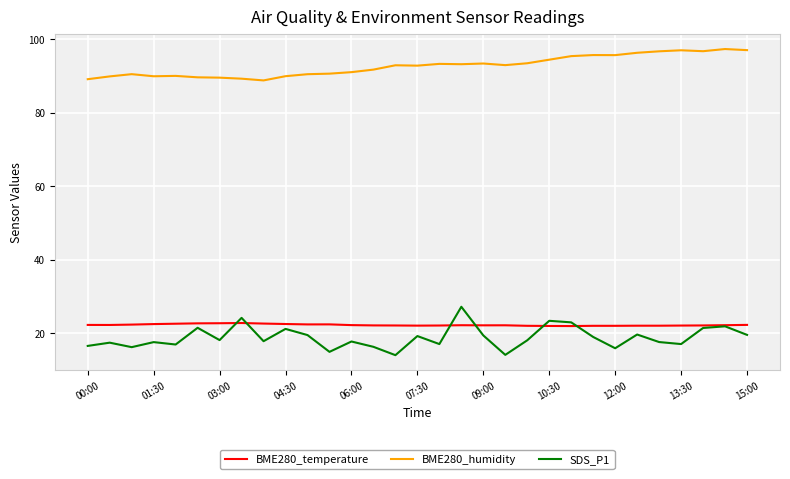

True or false: BME280_humidity and BME280_temperature intersect in this chart.

False